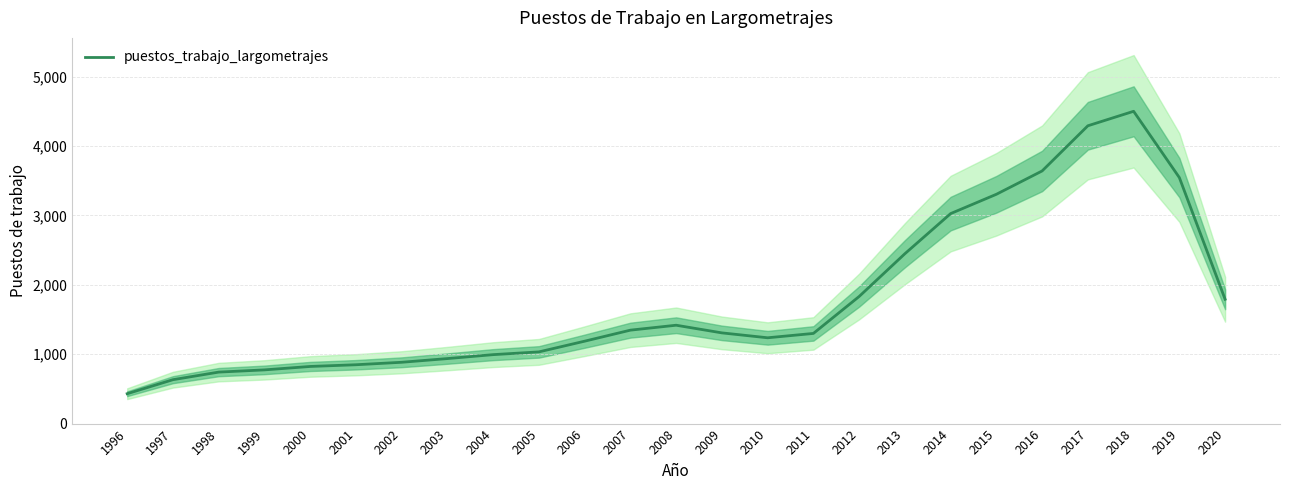

How many lines are shown in the chart?

1